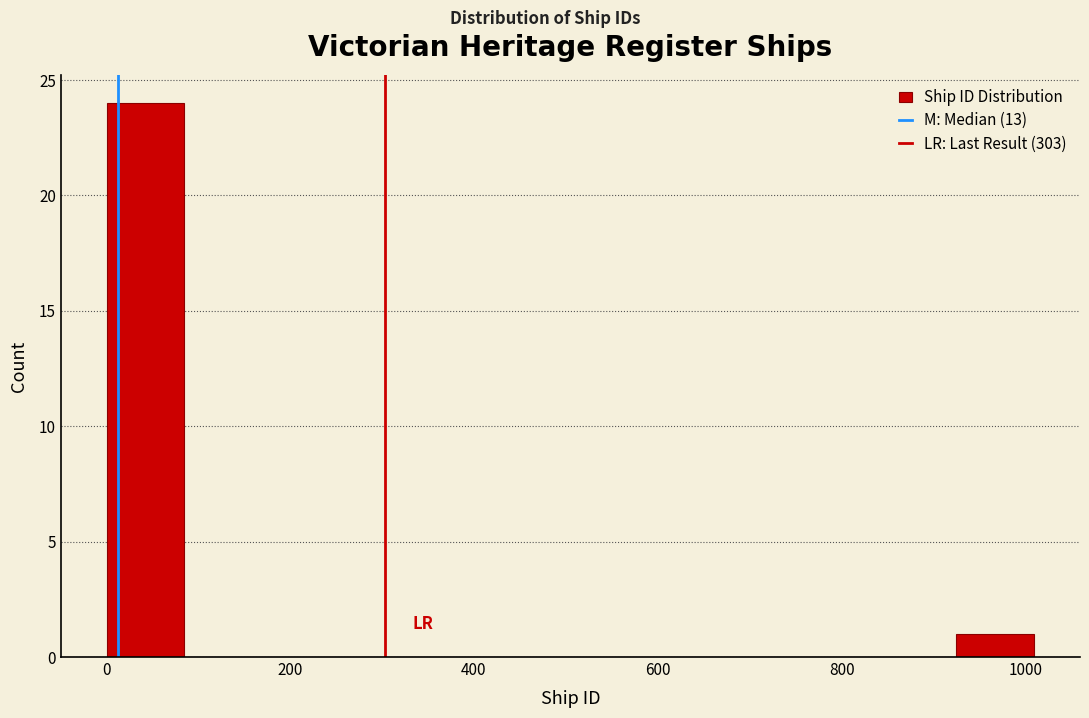

Reading left to right, transcribe this chart: for each bar, give the range it covers on the x-axis and its height. Neither the bar edges nor the heights are printed on the chart, so give them approximately, as read against the axes.

0 to 80: 24
80 to 160: 0
160 to 260: 0
260 to 340: 0
340 to 420: 0
420 to 500: 0
500 to 580: 0
580 to 680: 0
680 to 760: 0
760 to 840: 0
840 to 920: 0
920 to 1000: 1